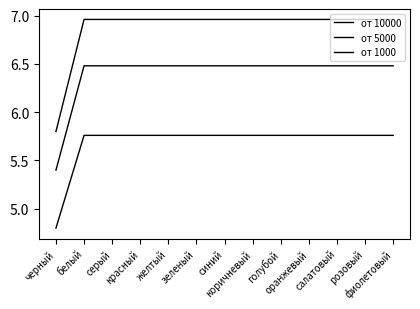

What is the spread (max minus min) of values at коричневый?

1.2